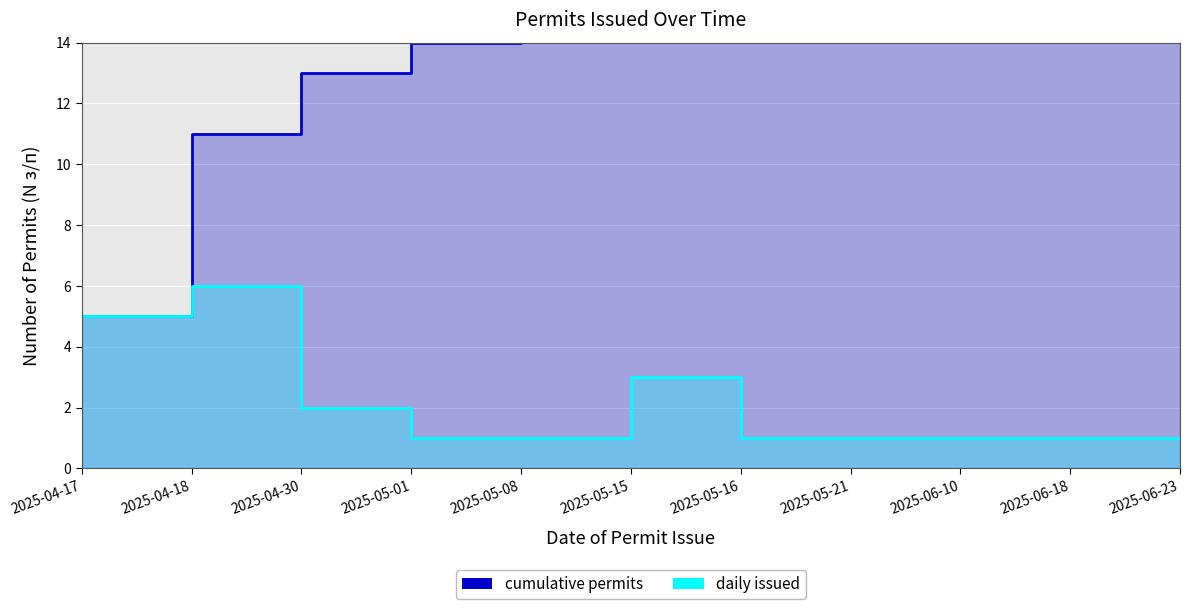

At which label does cumulative permits first exceed 18?

2025-05-16